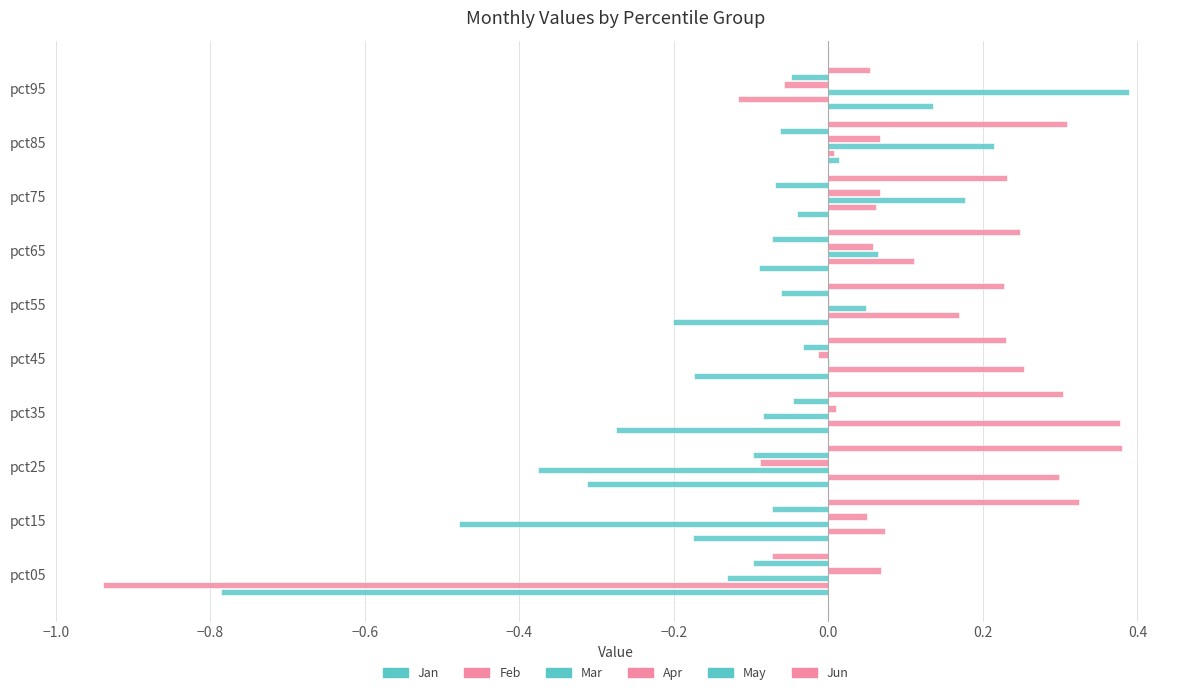

At how many categories does at least one series exceed 0?

10